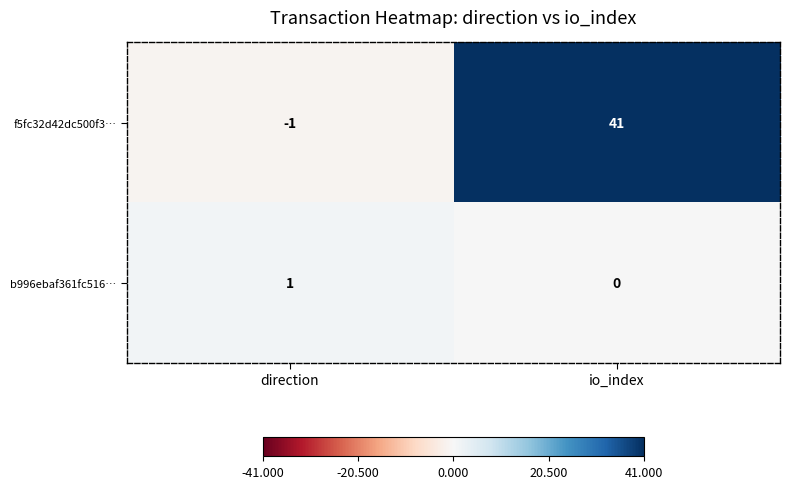

Reading left to right, transcribe all the data shown in this chart.

f5fc32d42dc500f3…: -1	41
b996ebaf361fc516…: 1	0